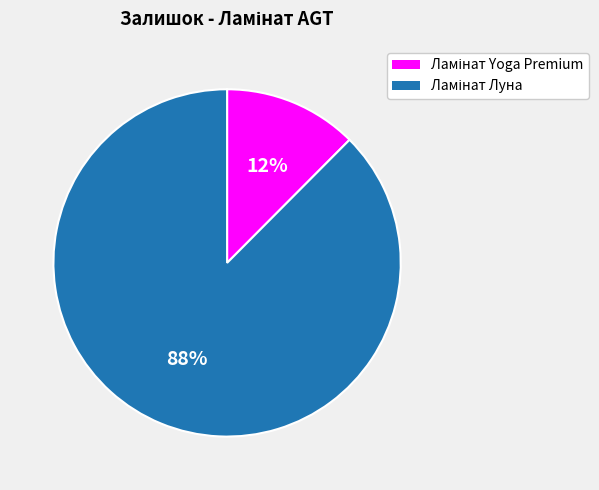

Is there any slice that represents more than half of the pie?

Yes